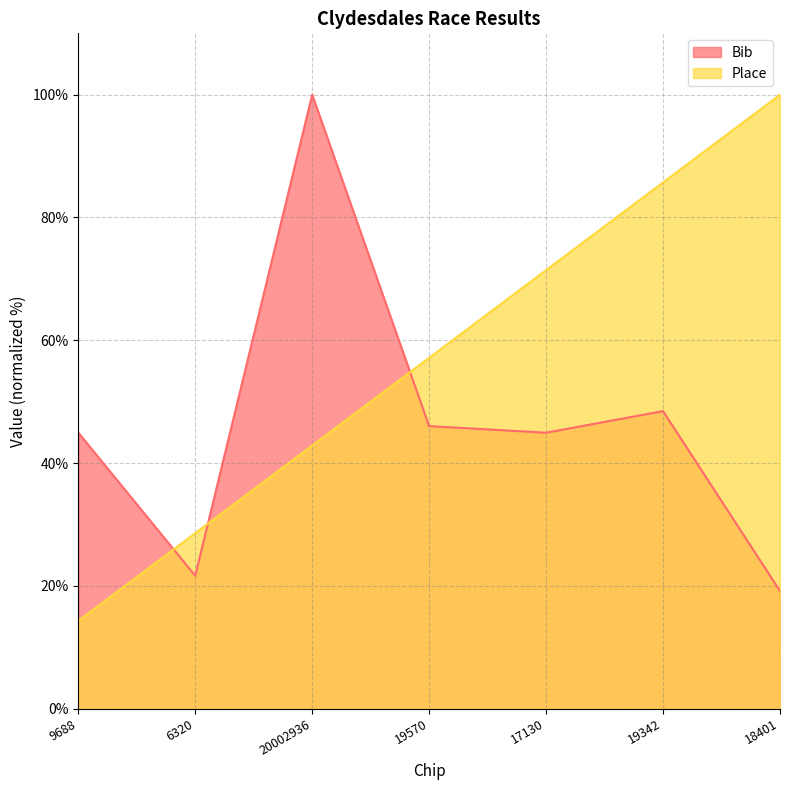

Where do Bib and Place first cross each other?

9688 and 6320